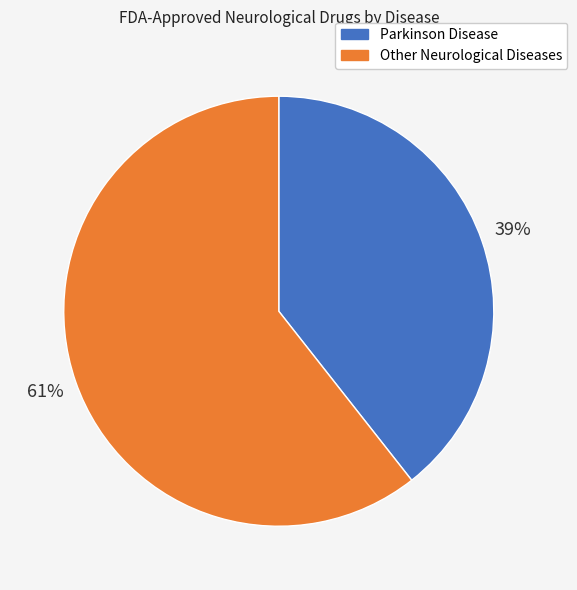

Which has a higher value, Parkinson Disease or Other Neurological Diseases?

Other Neurological Diseases